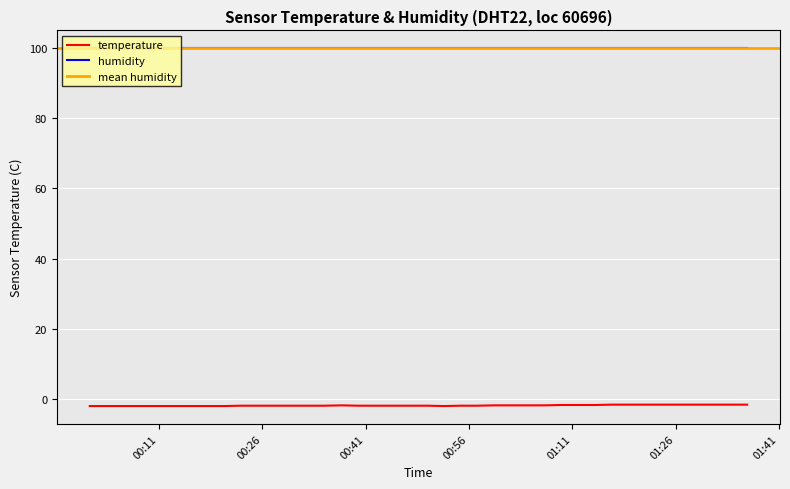

What is the minimum value for humidity?

99.9